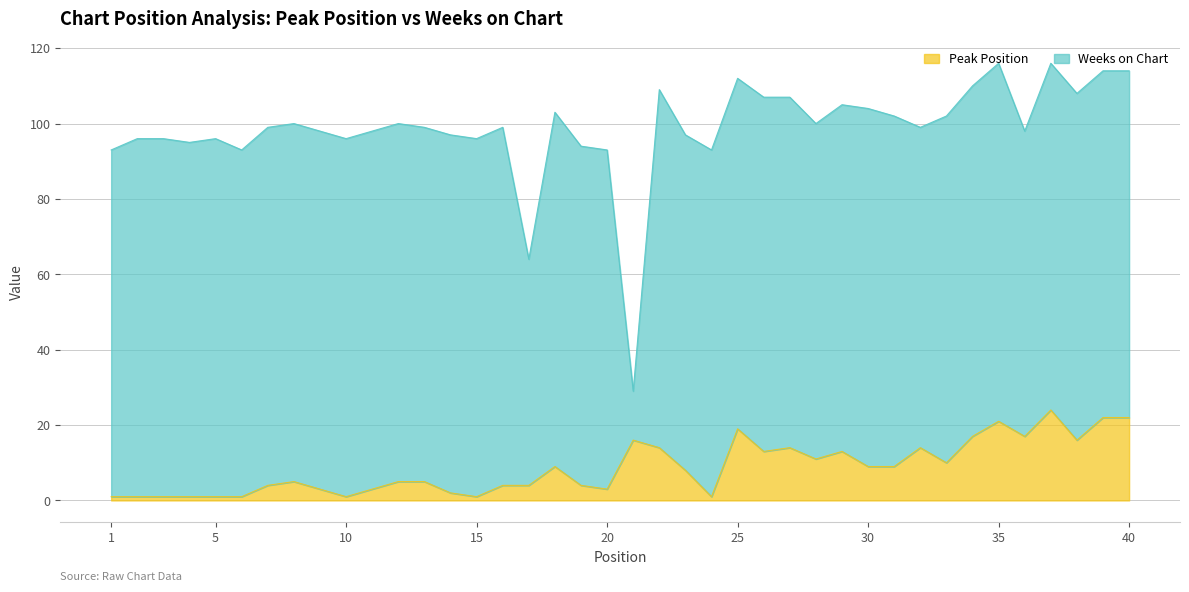

How many lines are shown in the chart?

2